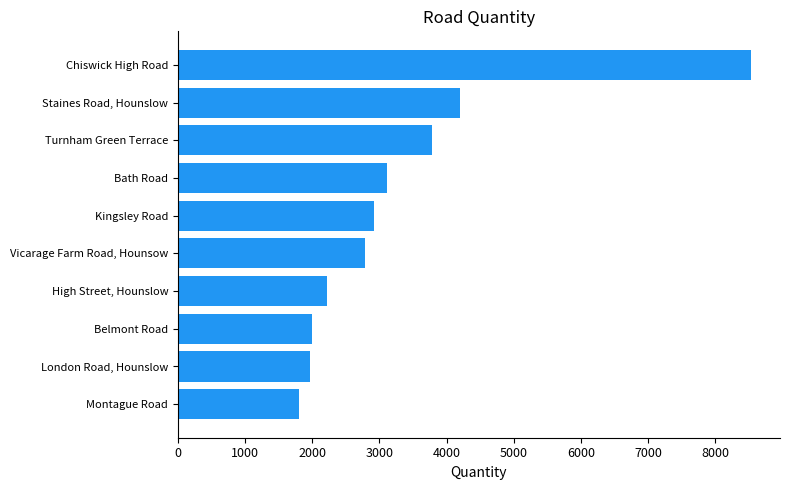

List the labels in order of value, smallest first.

Montague Road, London Road, Hounslow, Belmont Road, High Street, Hounslow, Vicarage Farm Road, Hounsow, Kingsley Road, Bath Road, Turnham Green Terrace, Staines Road, Hounslow, Chiswick High Road